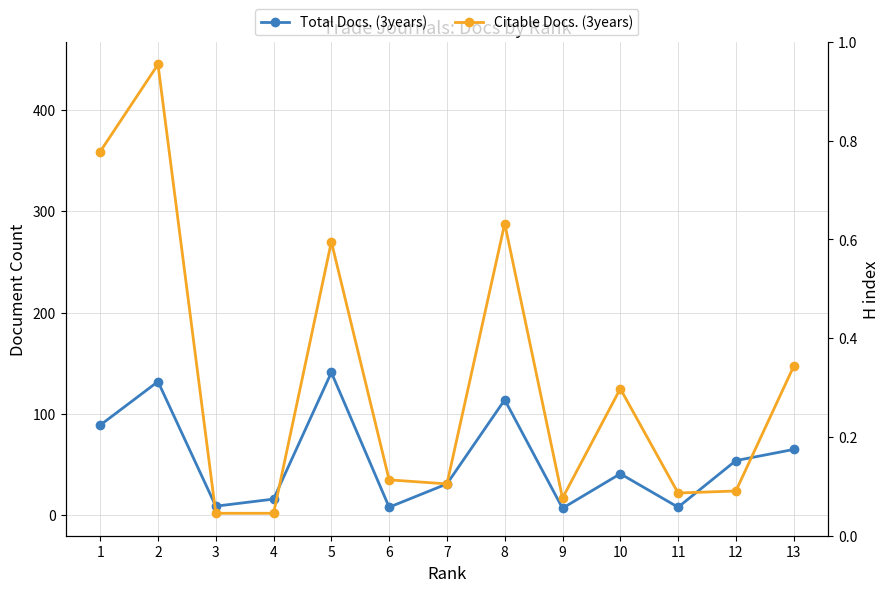

Count the number of categories in the chart.

13